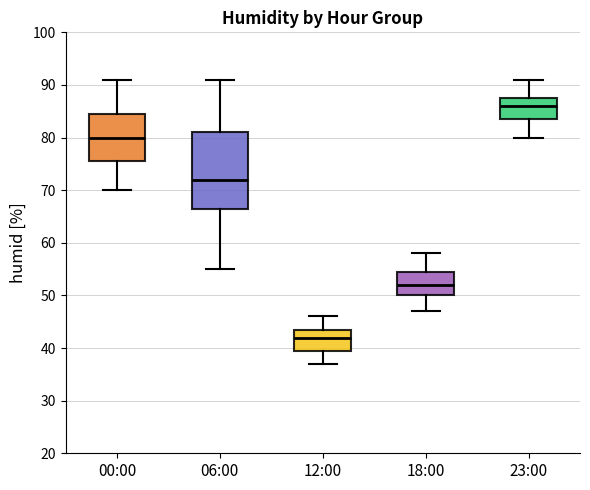

Where does the upper whisker of the box for 00:00 end on the y-axis? The values are not printed on the chart, so give them approximately, as read against the axis.

91